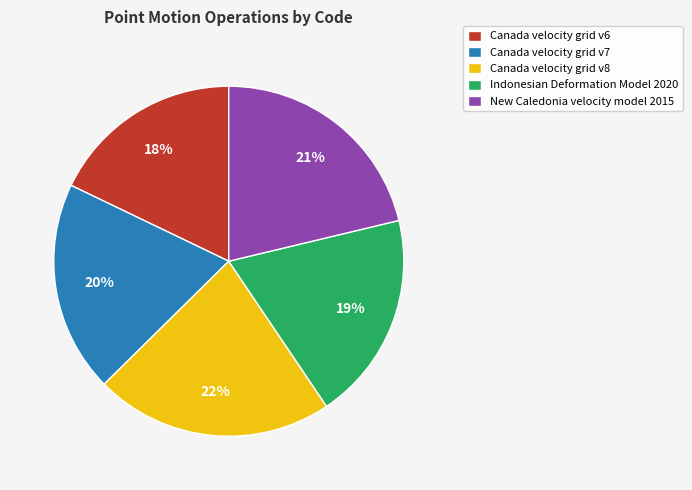

How many slices are in this pie chart?

5